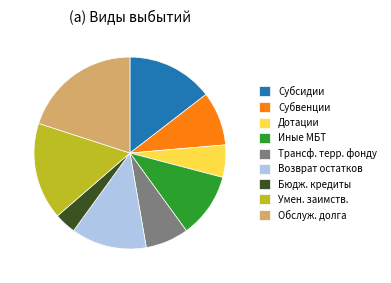

Between Обслуж. долга and Возврат остатков, which is larger?

Обслуж. долга